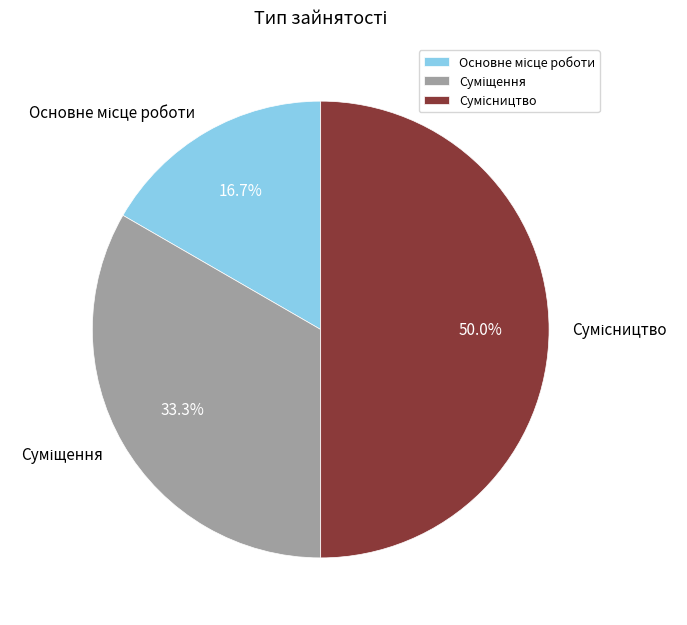

How many segments does this pie chart have?

3